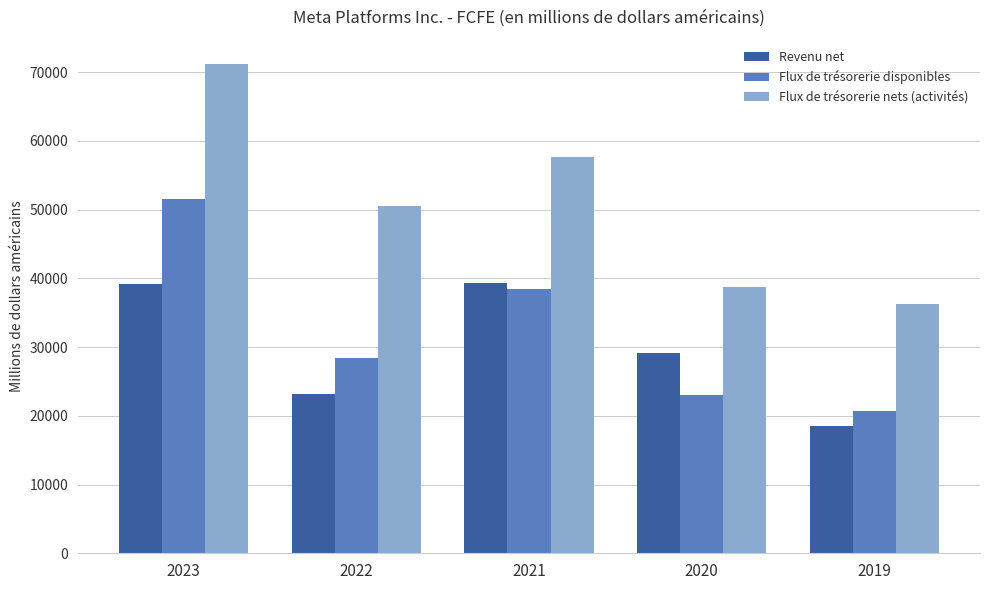

Does the chart contain any negative values?

No